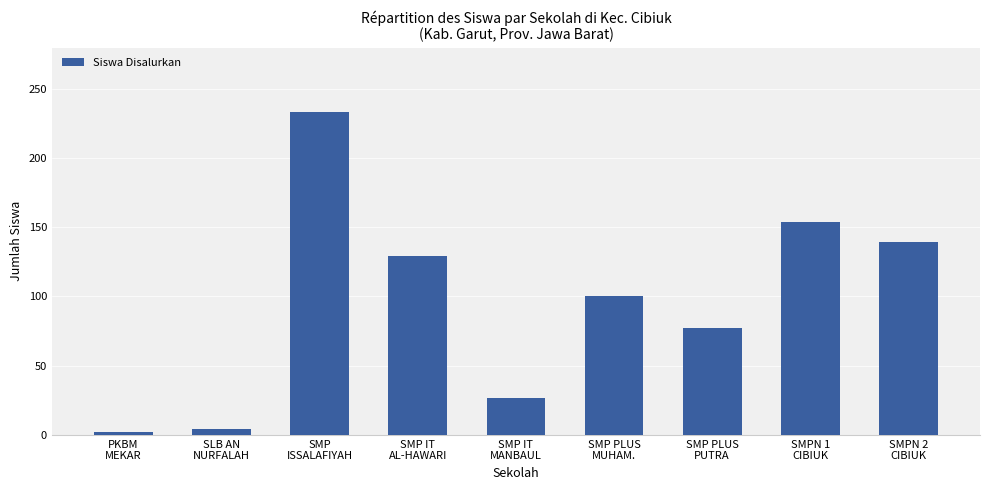

What value does the data have at SMP PLUS
PUTRA, to the nearest 10?

80